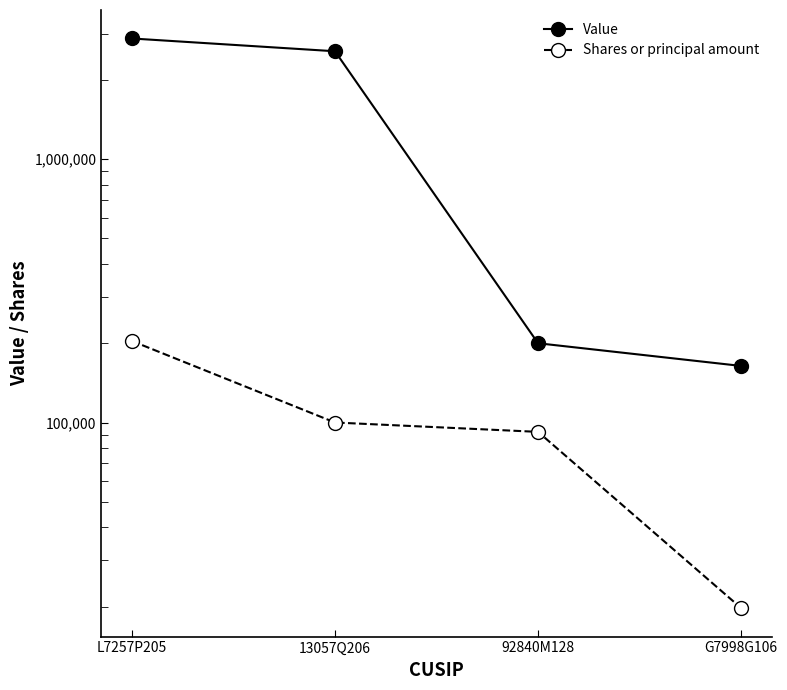

At which category is the sum across all series the highest?

L7257P205